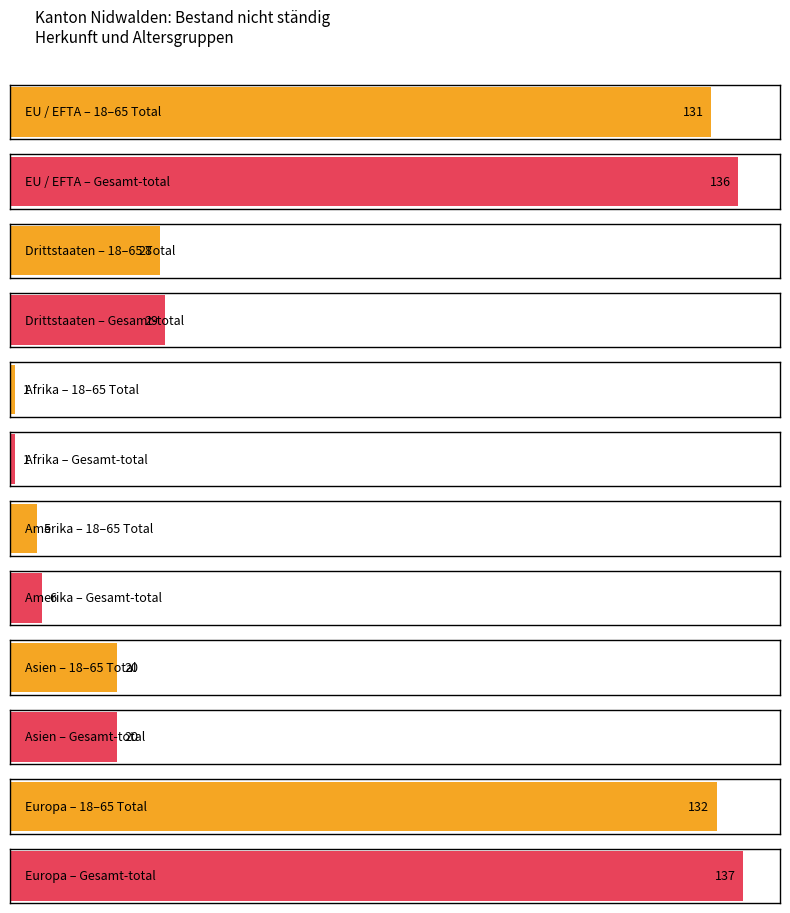

Where is 18 - 65 Jahre Total nearest to the value 66?

Drittstaaten